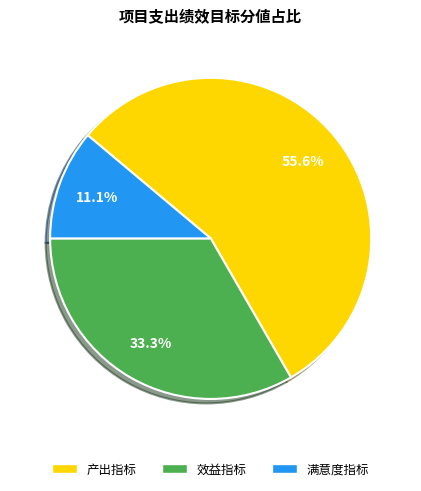

Is there a majority slice in this chart?

Yes